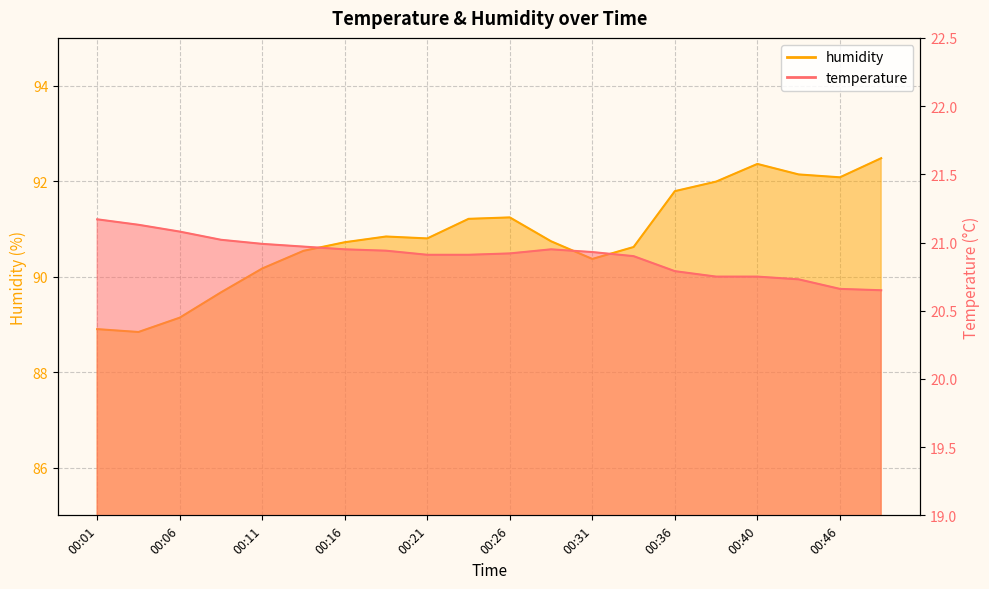

True or false: temperature has more than 2 points higher than both neighbors.

False